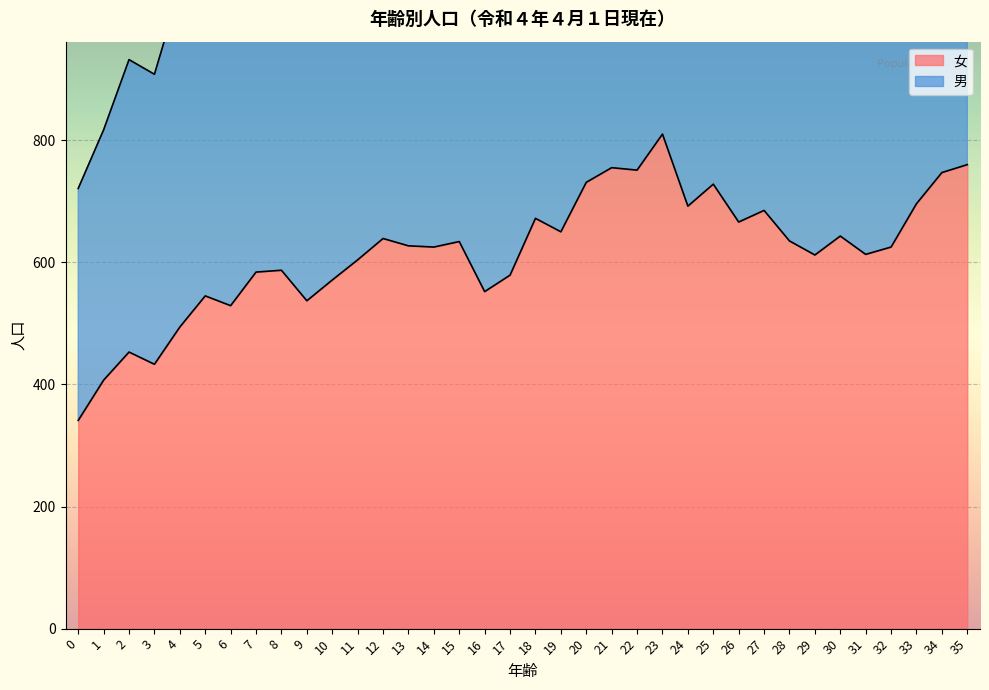

Which series has the widest spread of values?

男